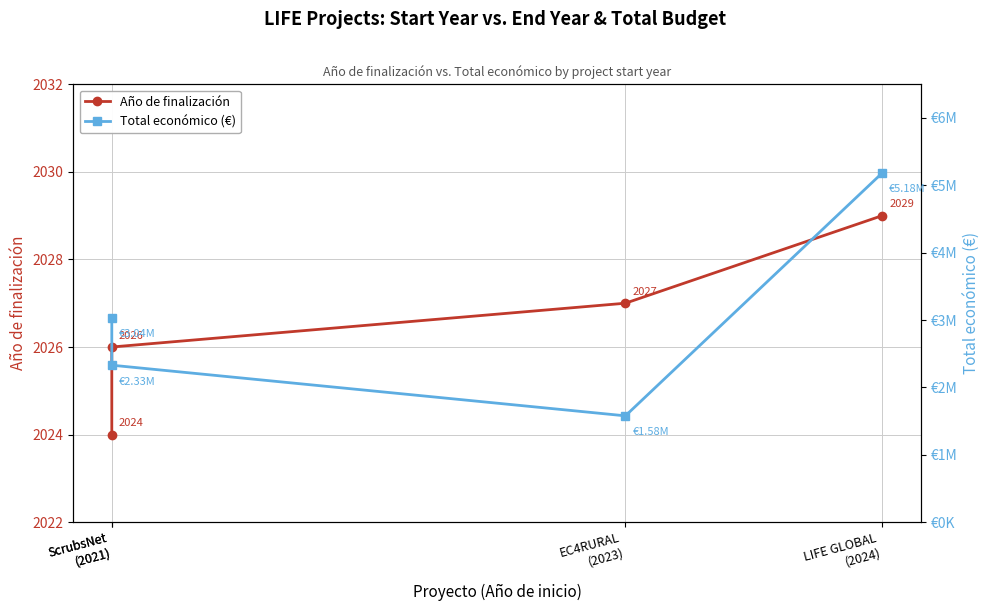

Between ScrubsNet
(2021) and LIFE GLOBAL
(2024), which series saw the biggest shift?

Total económico (€)